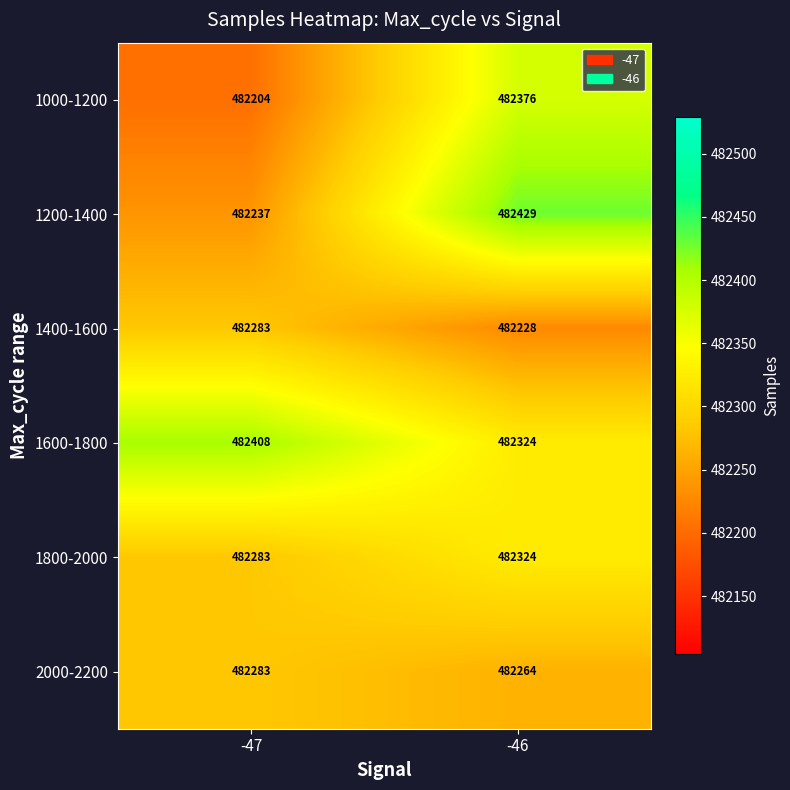

What is the spread (max minus min) of values at -47?

204